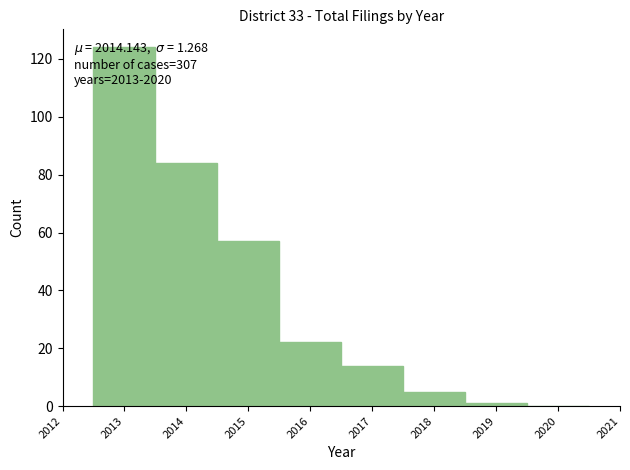

Which range on the x-axis has the tallest bar?

2012.5 to 2013.5